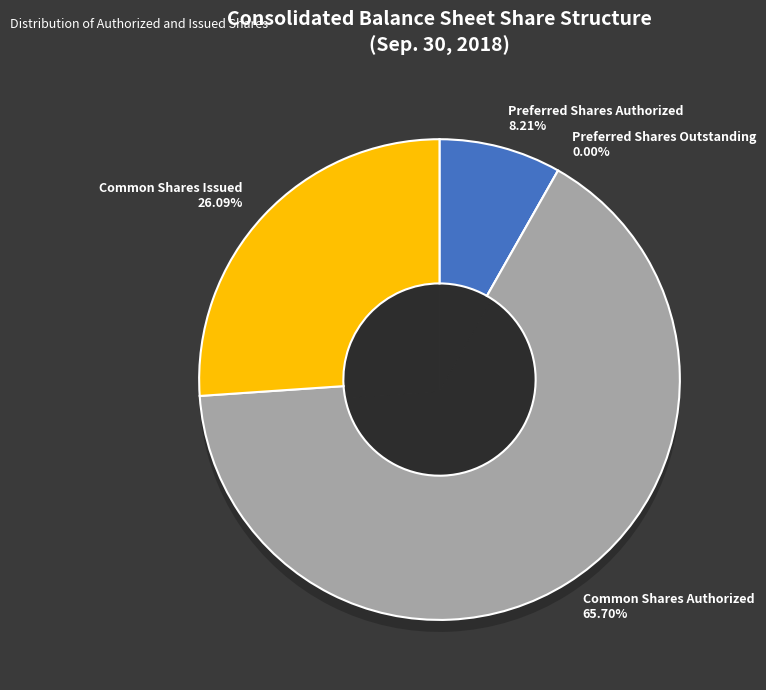

Rank the categories by value from lowest to highest.

Preferred Shares Outstanding, Preferred Shares Authorized, Common Shares Issued, Common Shares Authorized